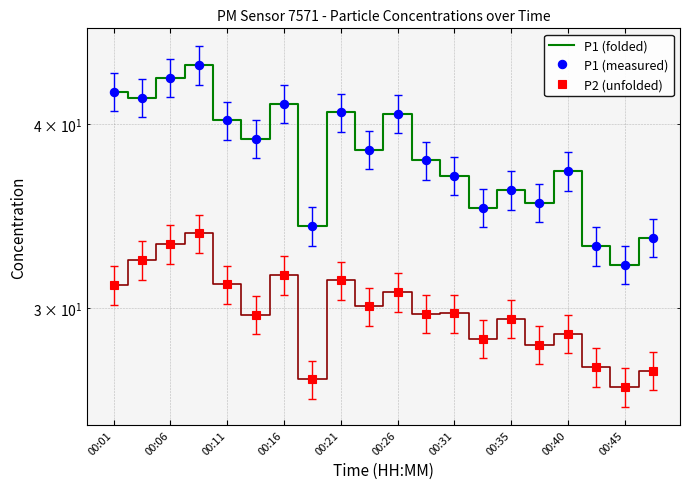

What is the sum of all P1 (measured) values?

762.4